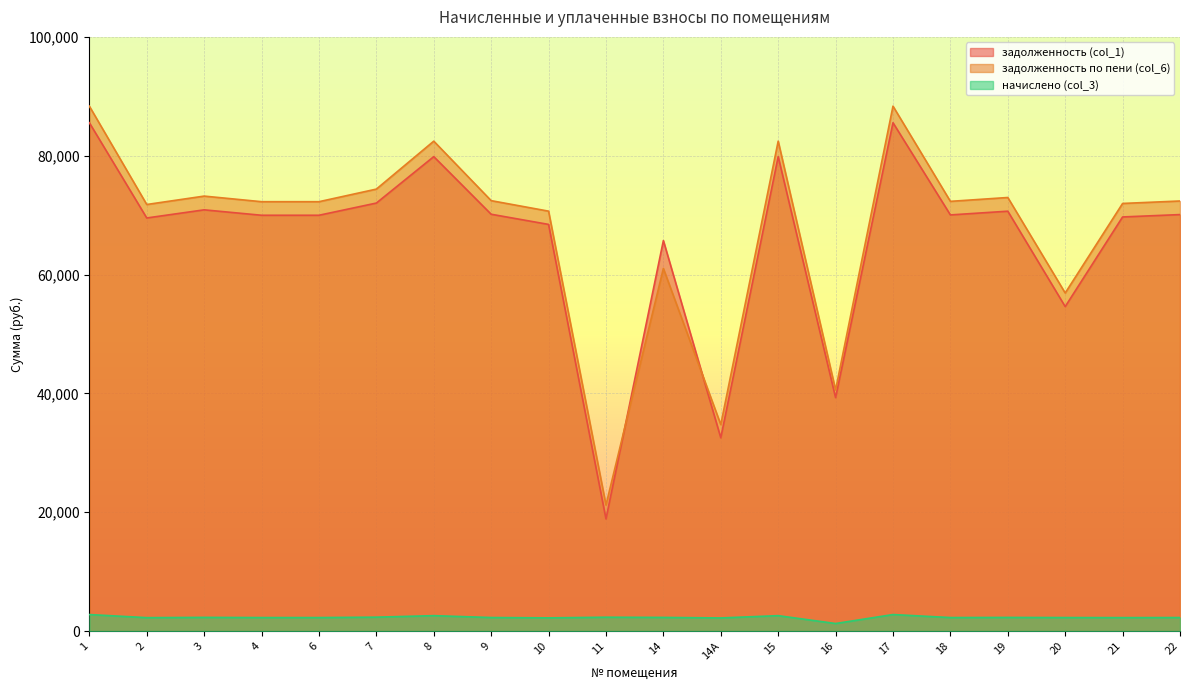

Which series changed the most between 7 and 16?

задолженность по пени (col_6)